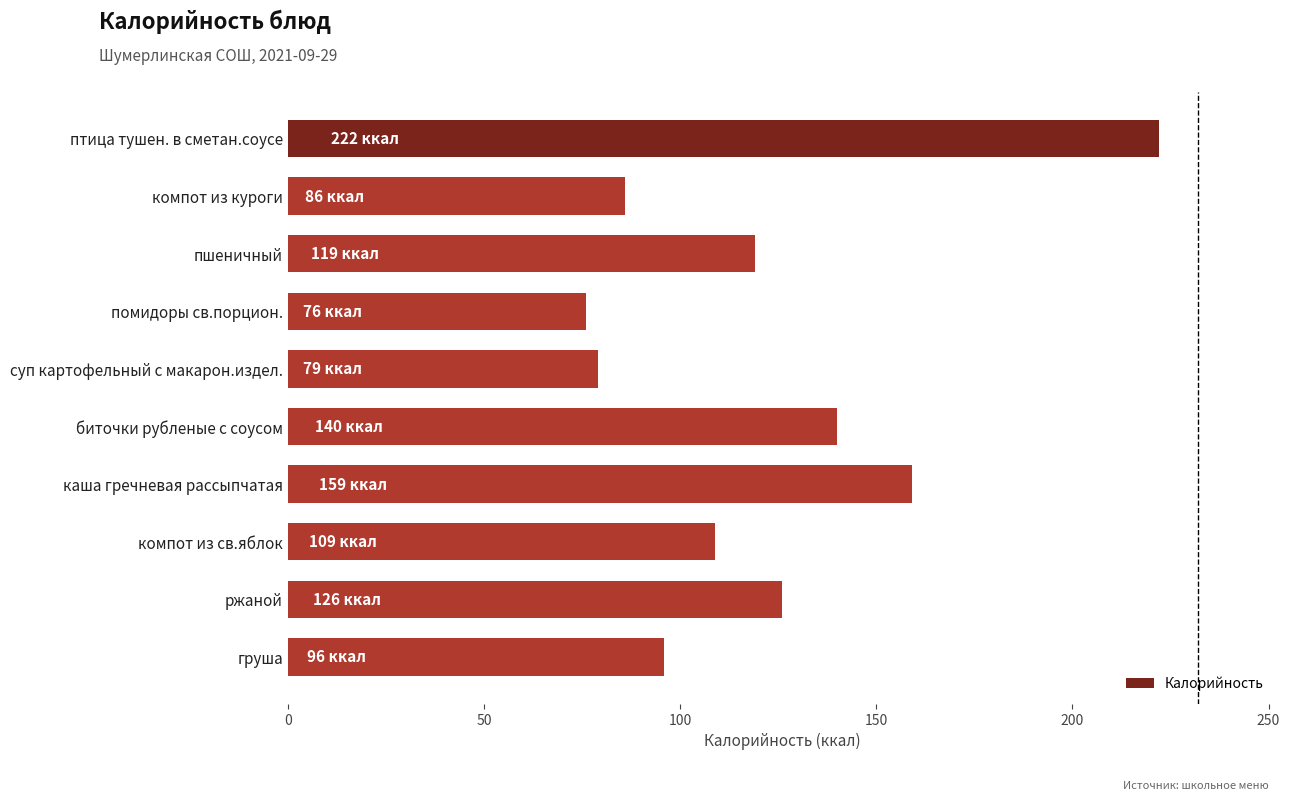

The value at биточки рубленые с соусом is 140. True or false?

True